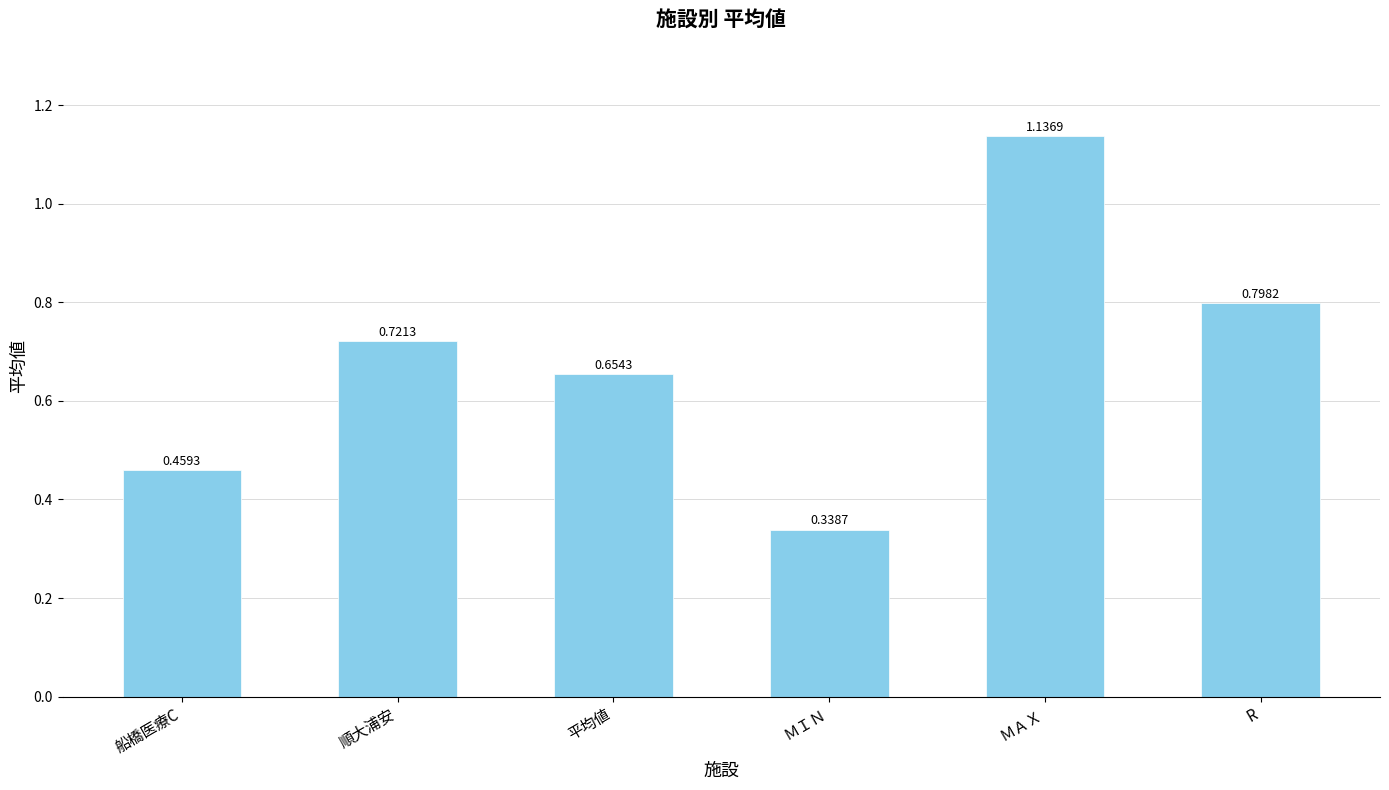

Which category has the highest value across all series?

ＭＡＸ